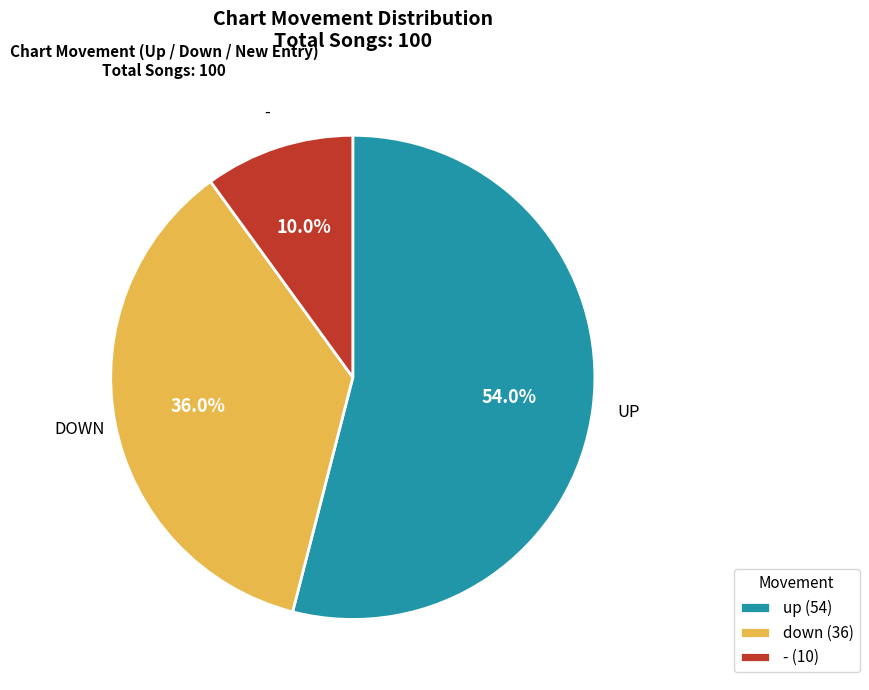

True or false: down accounts for 36% of the total.

True